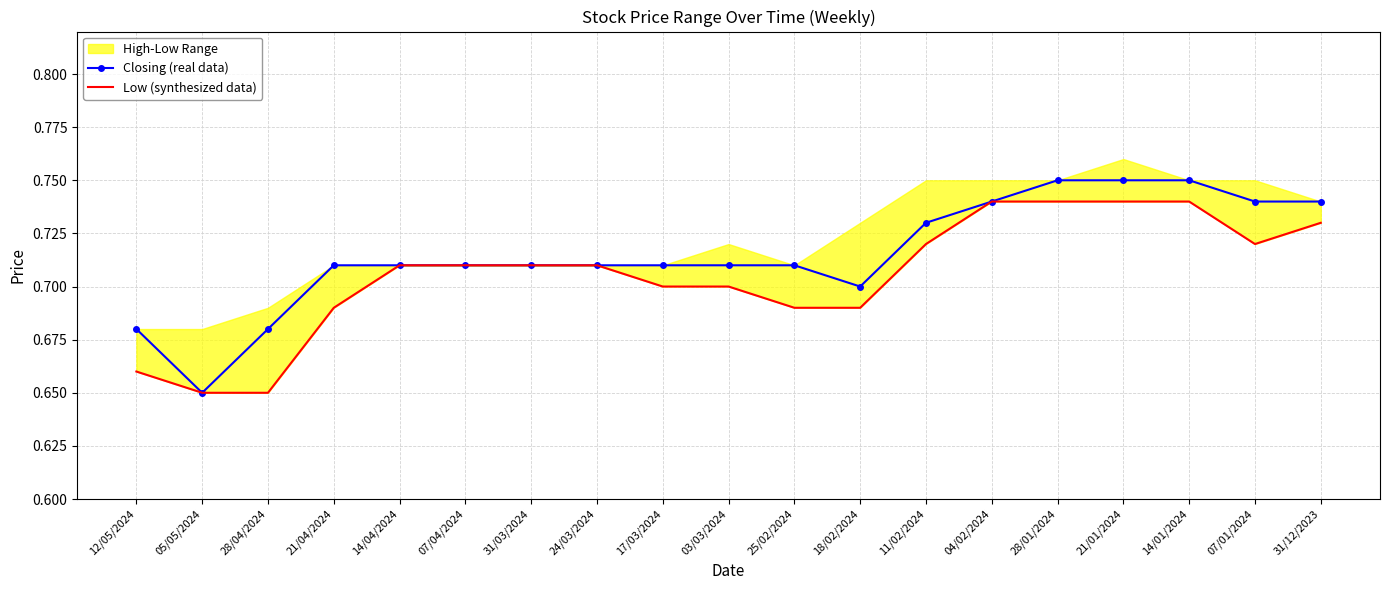

At which category does Low (synthesized data) reach its first local valley?

07/01/2024